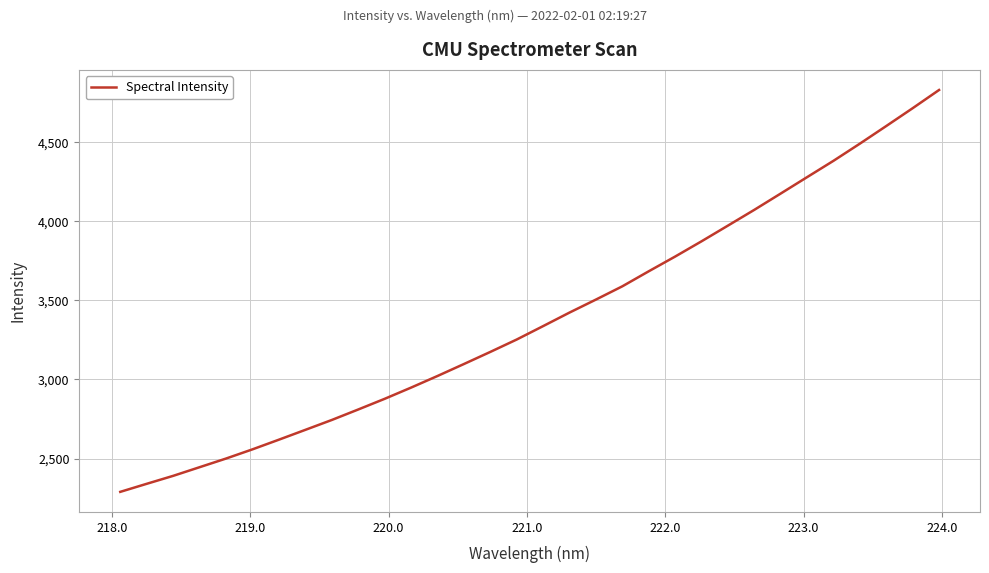

What is the difference between the maximum and minimum values?

2539.3